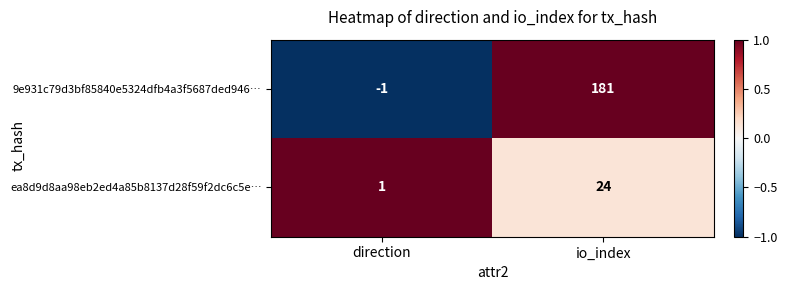

What is the difference between the 9e931c79d3bf85840e5324dfb4a3f5687ded946… values at direction and io_index?

182